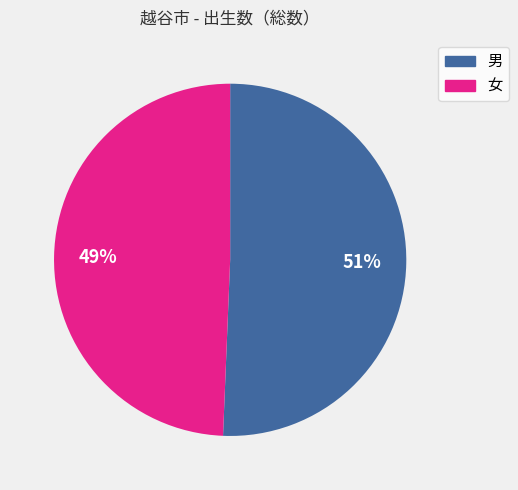

To the nearest percent, what percentage of the pie is 女?

49%